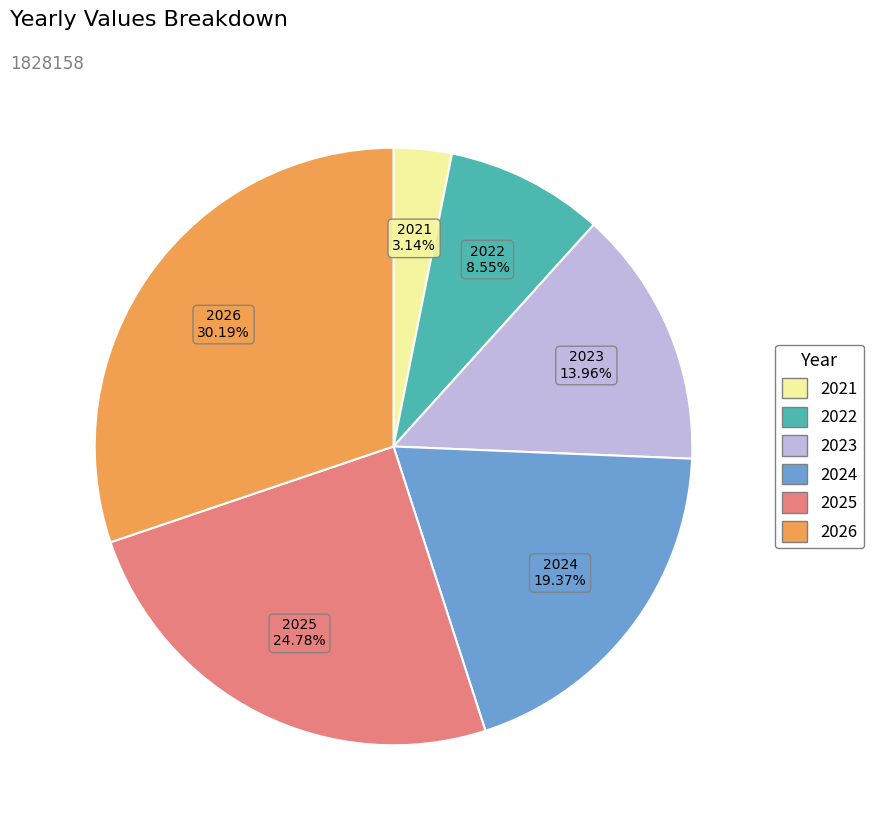

How many slices are in this pie chart?

6